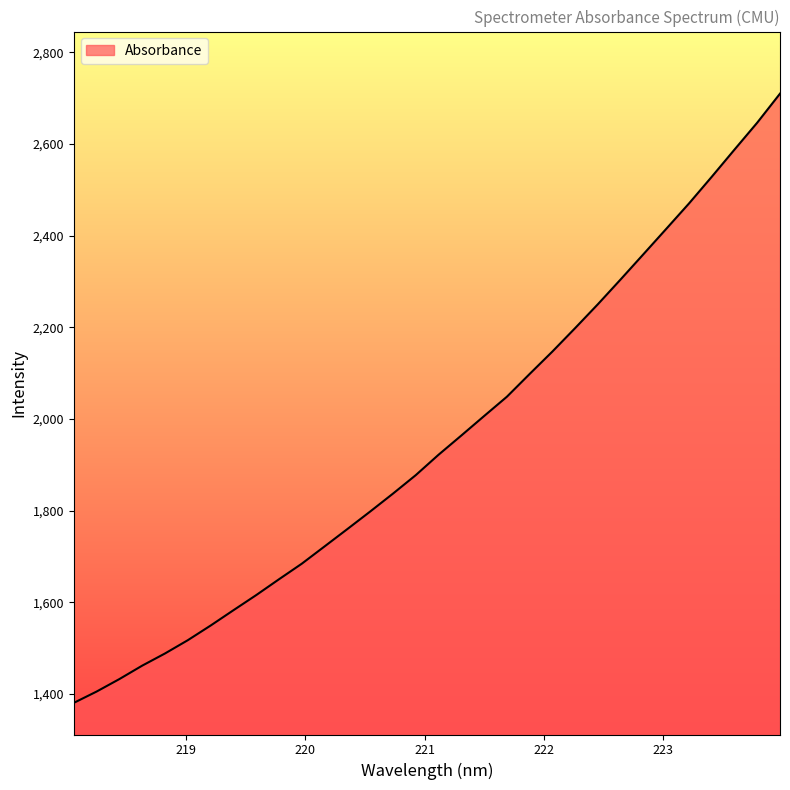

Count the number of data series in this chart.

1